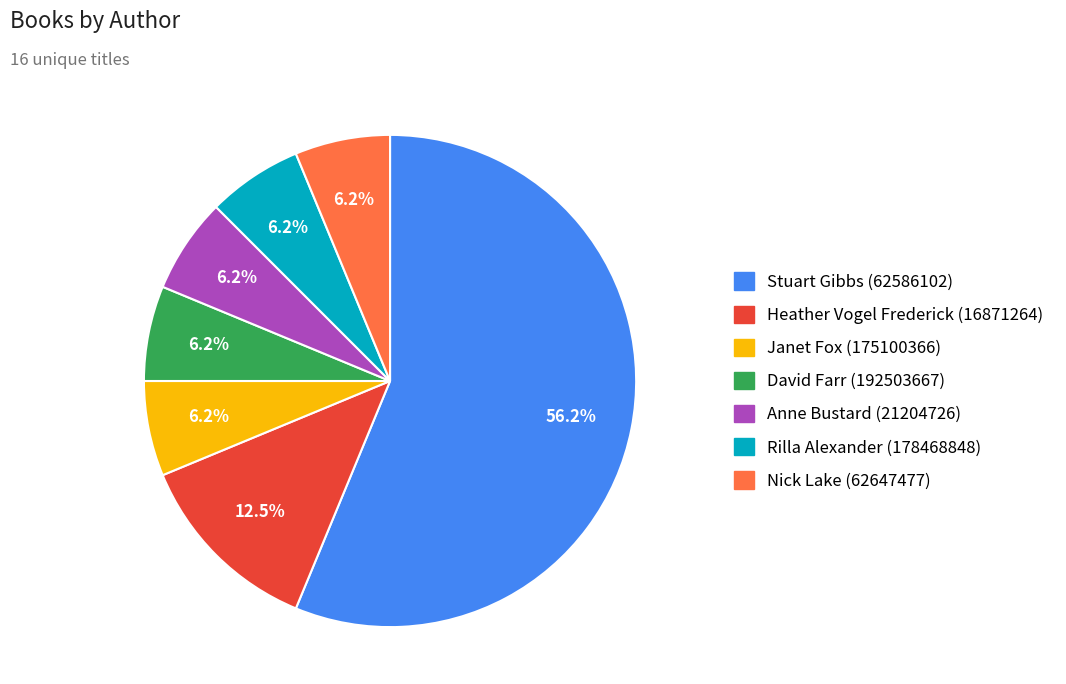

Combined, do Stuart Gibbs (62586102) and Janet Fox (175100366) account for over 50%?

Yes